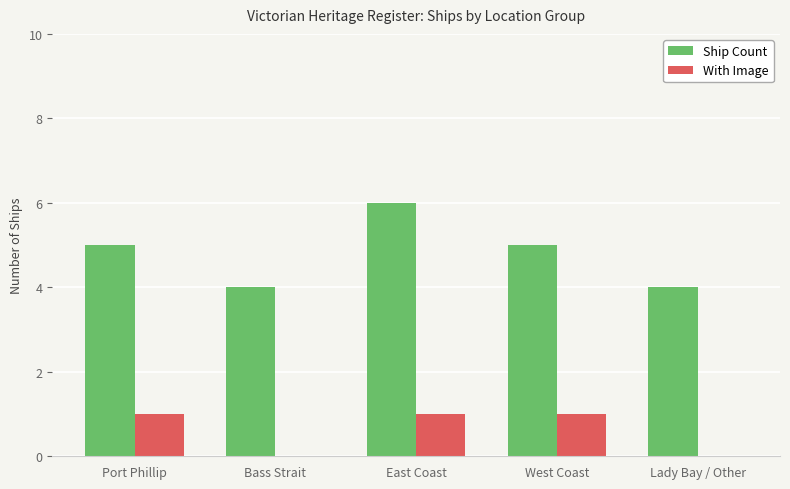

Reading left to right, list all the values displayed in this chart.

Ship Count: 5	4	6	5	4
With Image: 1	0	1	1	0